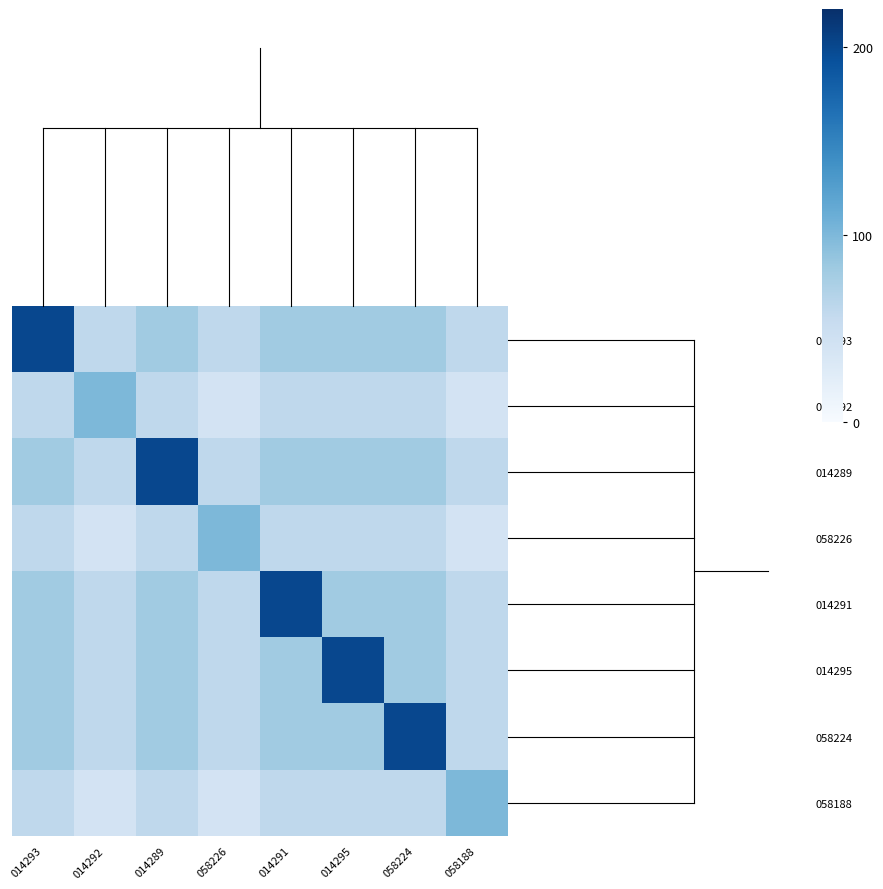

Rank the series at 014291 from lowest to highest value.

014292, 058226, 058188, 014293, 014289, 014295, 058224, 014291